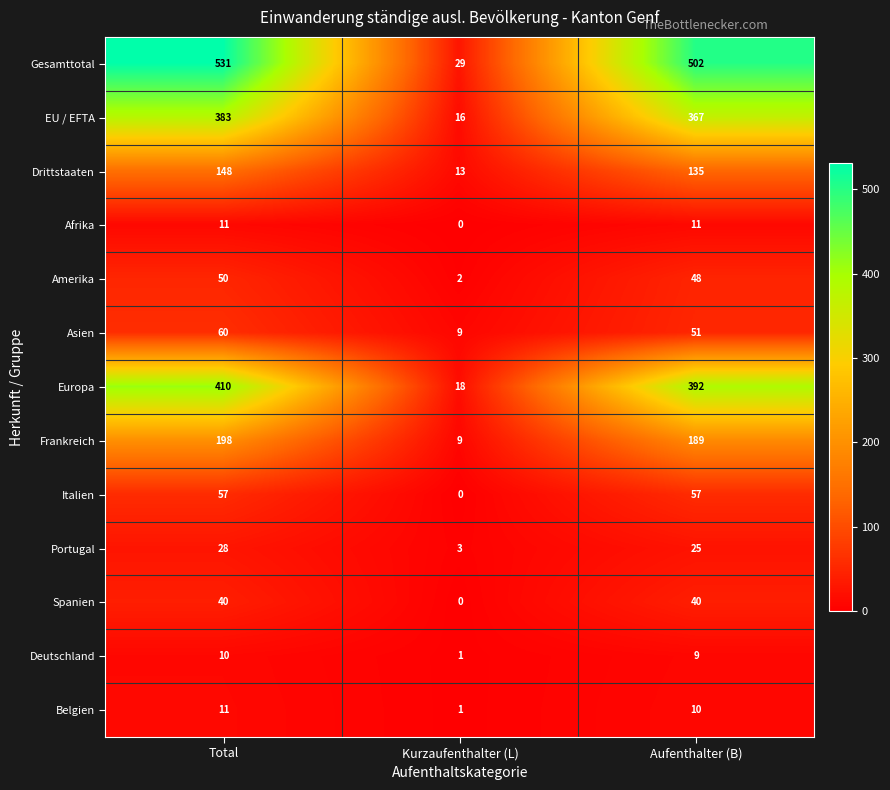

What is the minimum value for Asien?

9